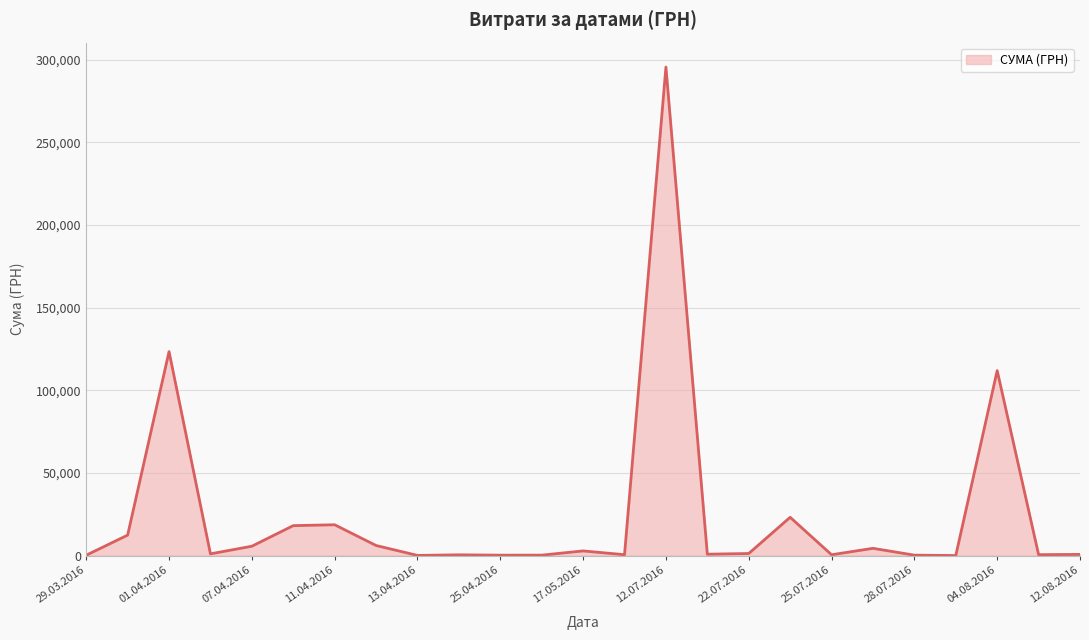

What is the difference between the maximum and minimum values?

295540.8